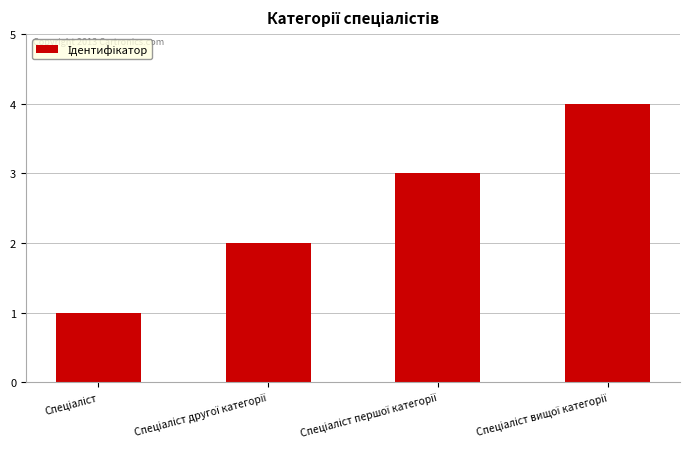

What is the smallest value displayed?

1